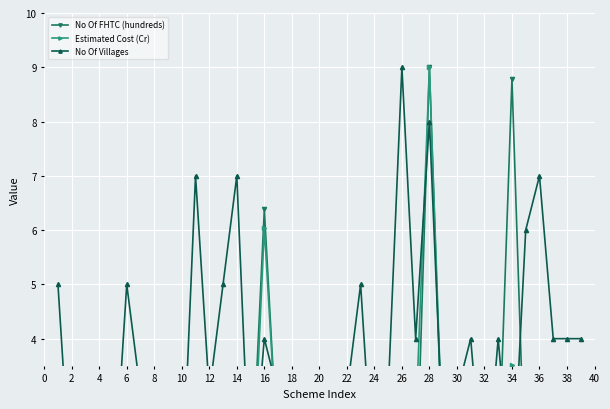

Reading left to right, list all the values displayed in this chart.

No Of FHTC (hundreds): 0.9	1.4	1.3	1.0	1.5	1.3	1.2	1.3	0.6	0.9	1.5	2.3	1.6	2.1	0.9	6.4	1.7	1.2	1.9	0.9	2.1	2.3	1.9	0.7	1.2	1.7	0.9	9.0	1.4	1.3	1.7	1.8	1.5	8.8	1.0	2.7	2.0	2.3	1.5
Estimated Cost (Cr): 0.3	0.3	0.4	0.3	0.3	0.3	0.3	0.3	0.3	0.4	0.4	0.7	2.0	2.8	0.4	6.0	1.7	2.2	1.9	1.3	3.2	1.9	2.0	1.1	1.6	2.2	2.4	9.0	1.7	1.6	2.2	2.7	2.4	3.5	1.5	3.4	3.3	3.2	2.1
No Of Villages: 5.0	1.0	3.0	1.0	1.0	5.0	3.0	3.0	1.0	1.0	7.0	3.0	5.0	7.0	1.0	4.0	3.0	3.0	3.0	2.0	2.0	3.0	5.0	1.0	3.0	9.0	4.0	8.0	2.0	3.0	4.0	1.0	4.0	1.0	6.0	7.0	4.0	4.0	4.0